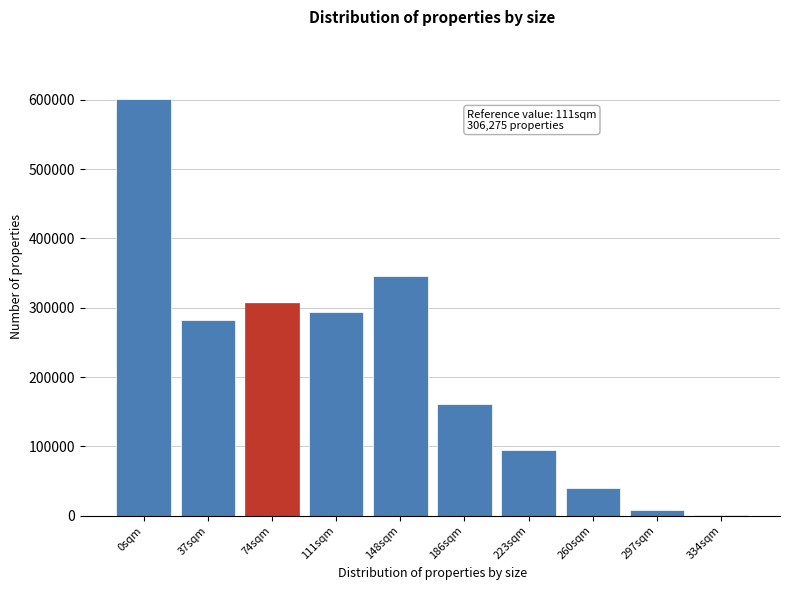

Reading left to right, transcribe all the data shown in this chart.

0sqm=600672	37sqm=281952	74sqm=306275	111sqm=293906	148sqm=346474	186sqm=160428	223sqm=94669	260sqm=40257	297sqm=8751	334sqm=1527